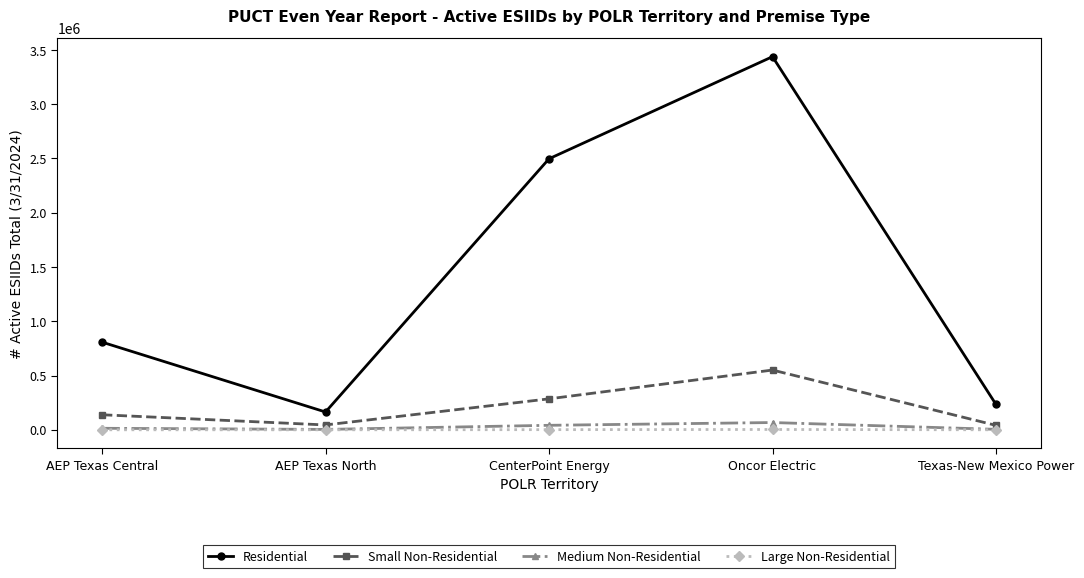

What is the maximum value for Medium Non-Residential?

67054